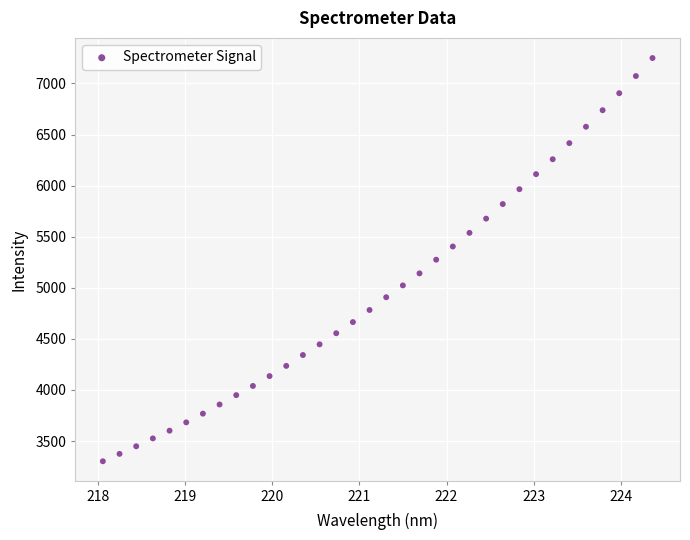

What is the range of Y values (max minus min)?

3946.3